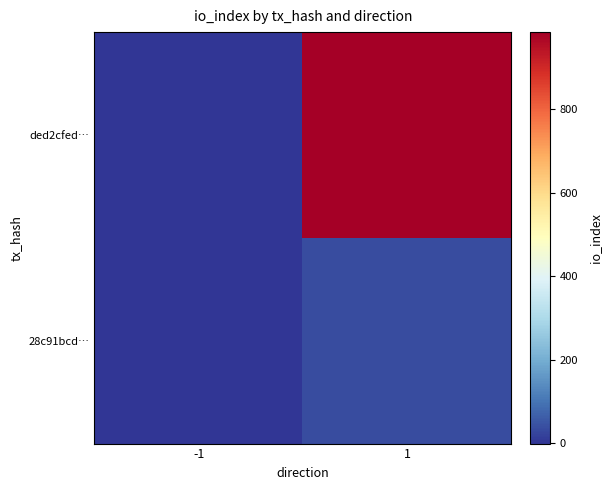

What is the smallest value displayed?

-1